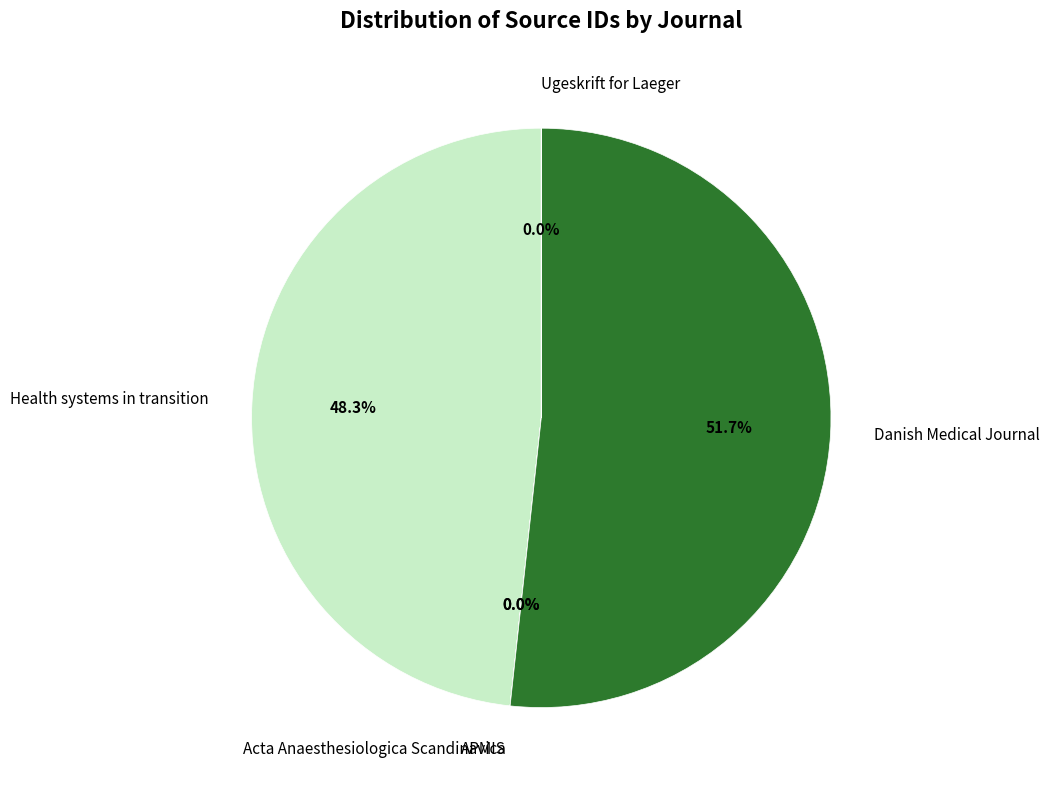

What is the largest slice in the pie chart?

Danish Medical Journal